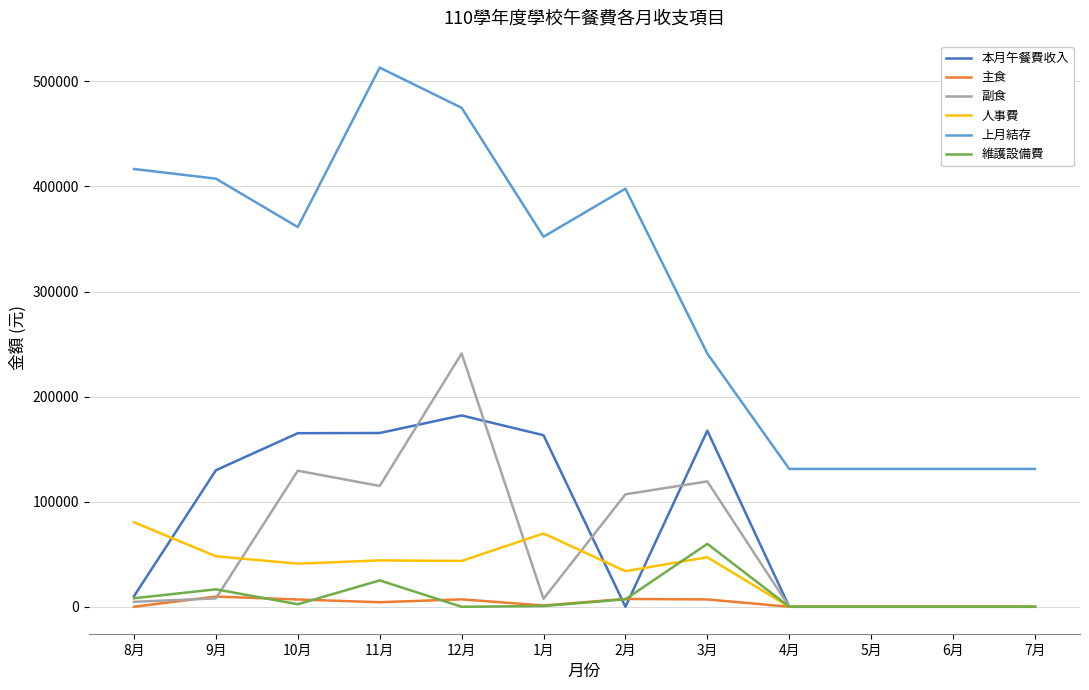

True or false: 主食 and 上月結存 intersect in this chart.

False